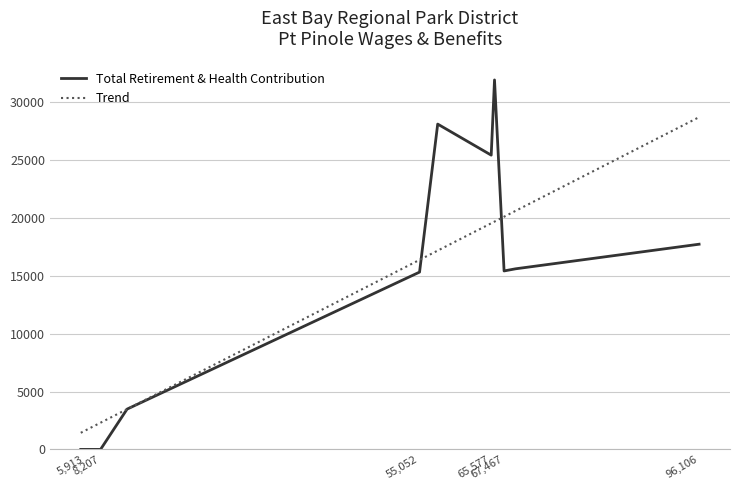

After their last crossing, which series has the higher values: Trend or Total Retirement & Health Contribution?

Trend